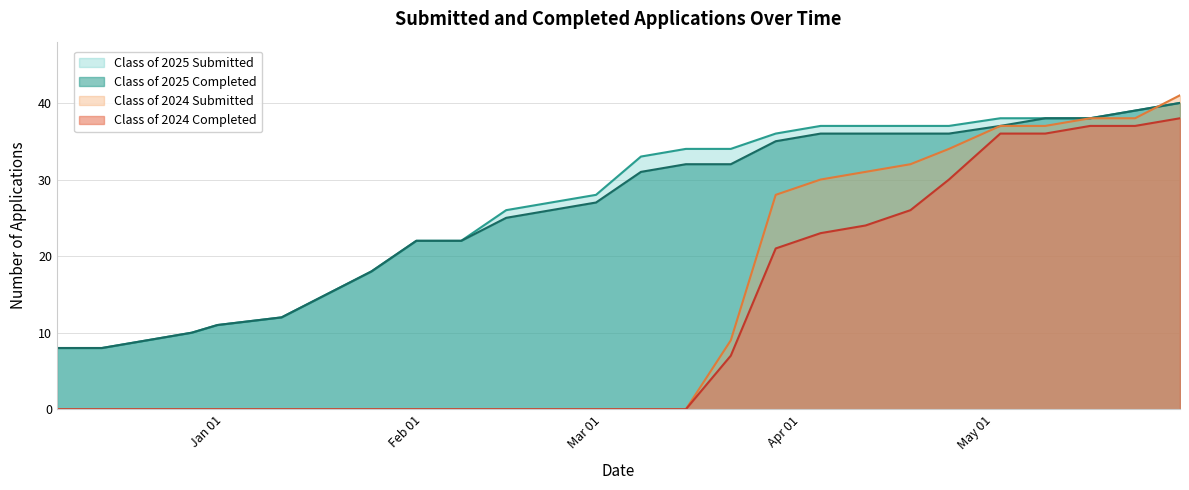

Which series changed the most between 01/31/2025 and 05/30/2025?

Class of 2024 Submitted